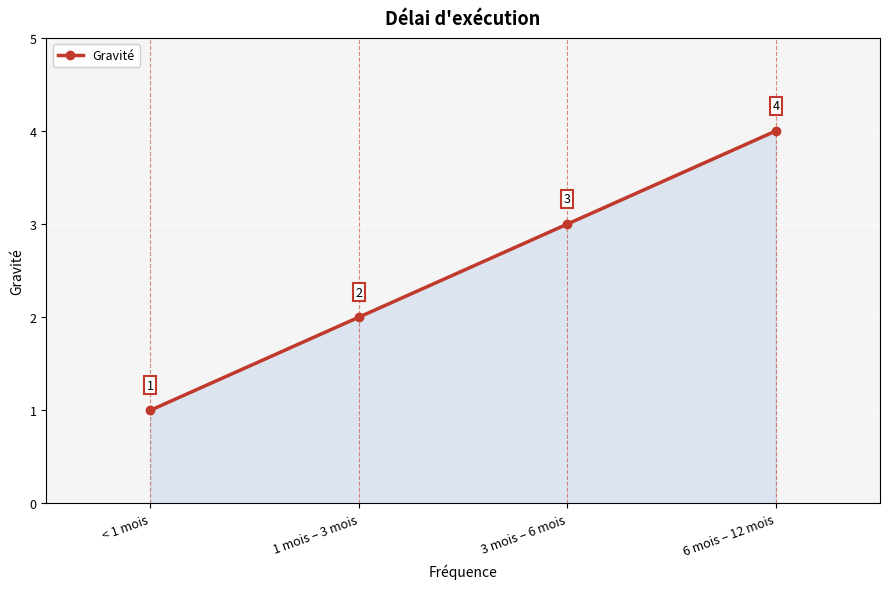

How many data points are less than 3?

2